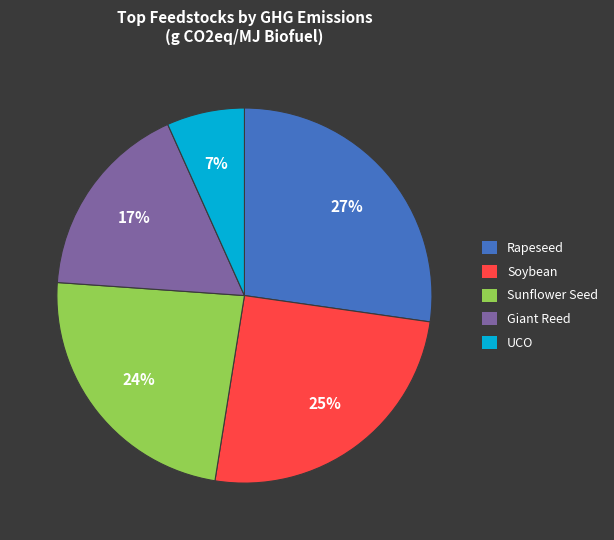

Do Rapeseed and Giant Reed together represent more than half of the pie?

No